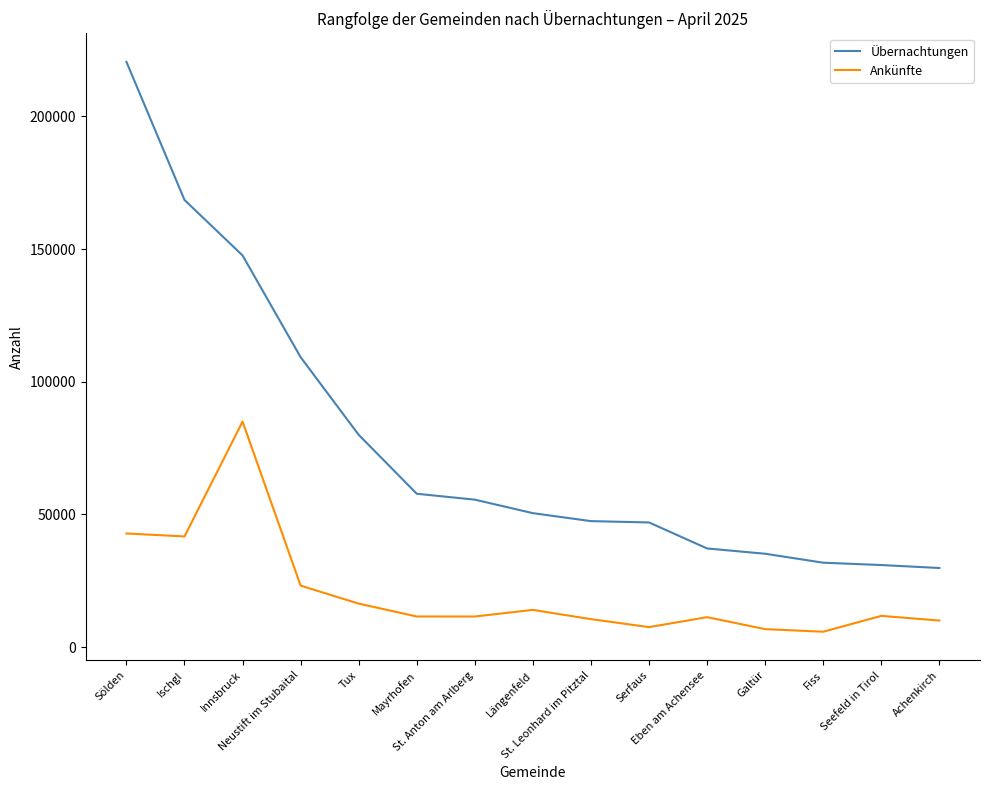

What are all the series names shown in the legend?

Übernachtungen, Ankünfte